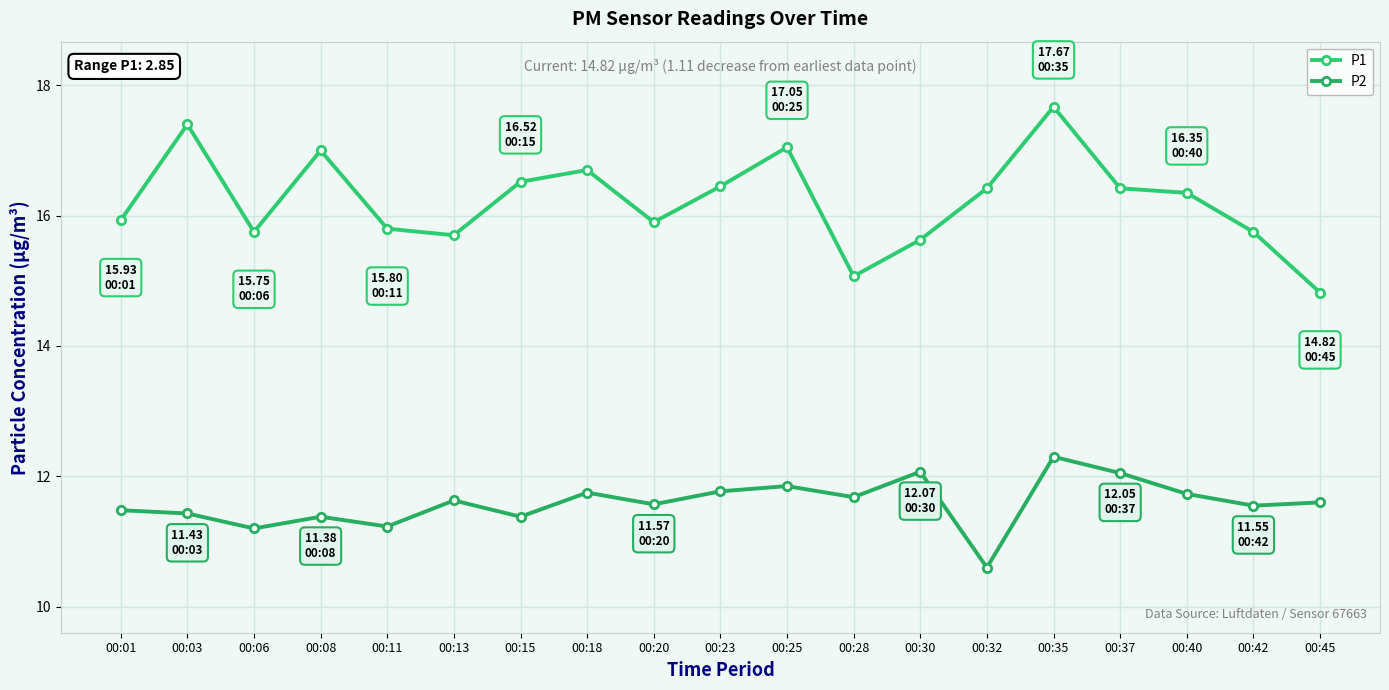

What are all the series names shown in the legend?

P1, P2